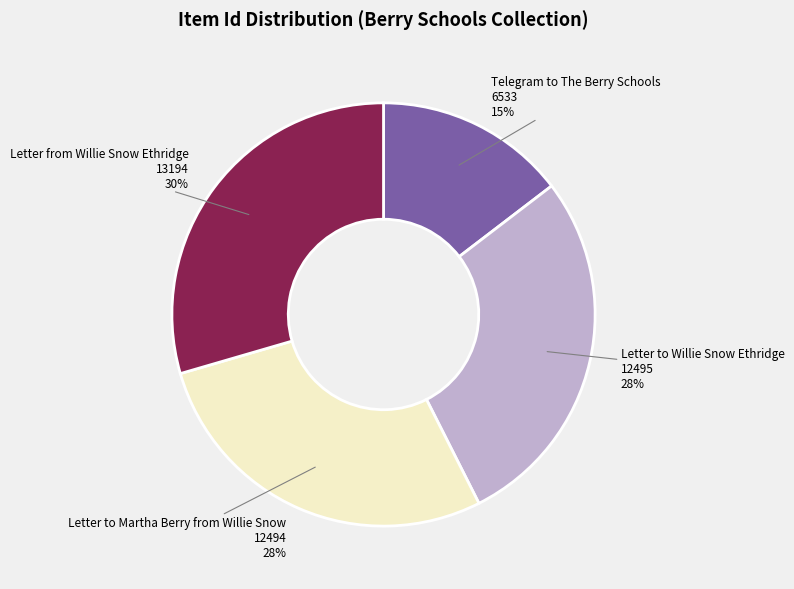

Is Letter from Willie Snow Ethridge the majority of the pie?

No